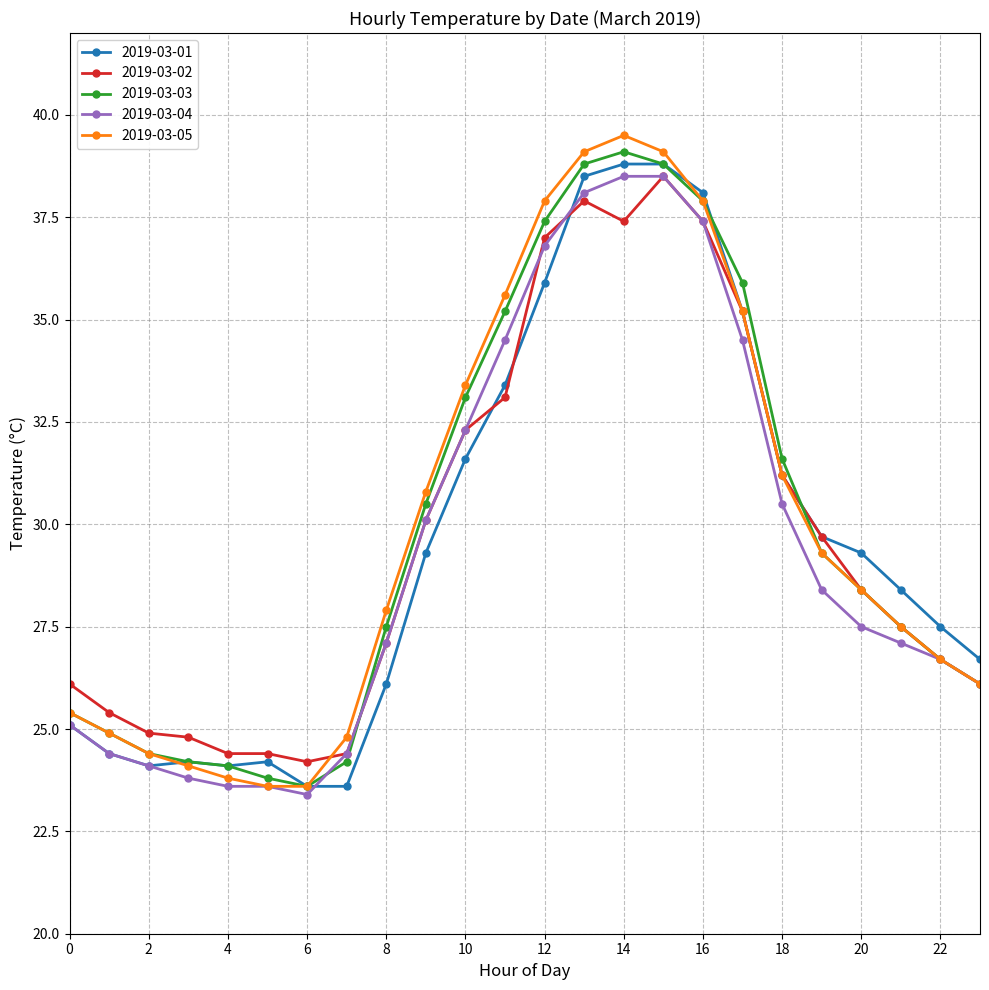

Which series has the widest spread of values?

2019-03-05